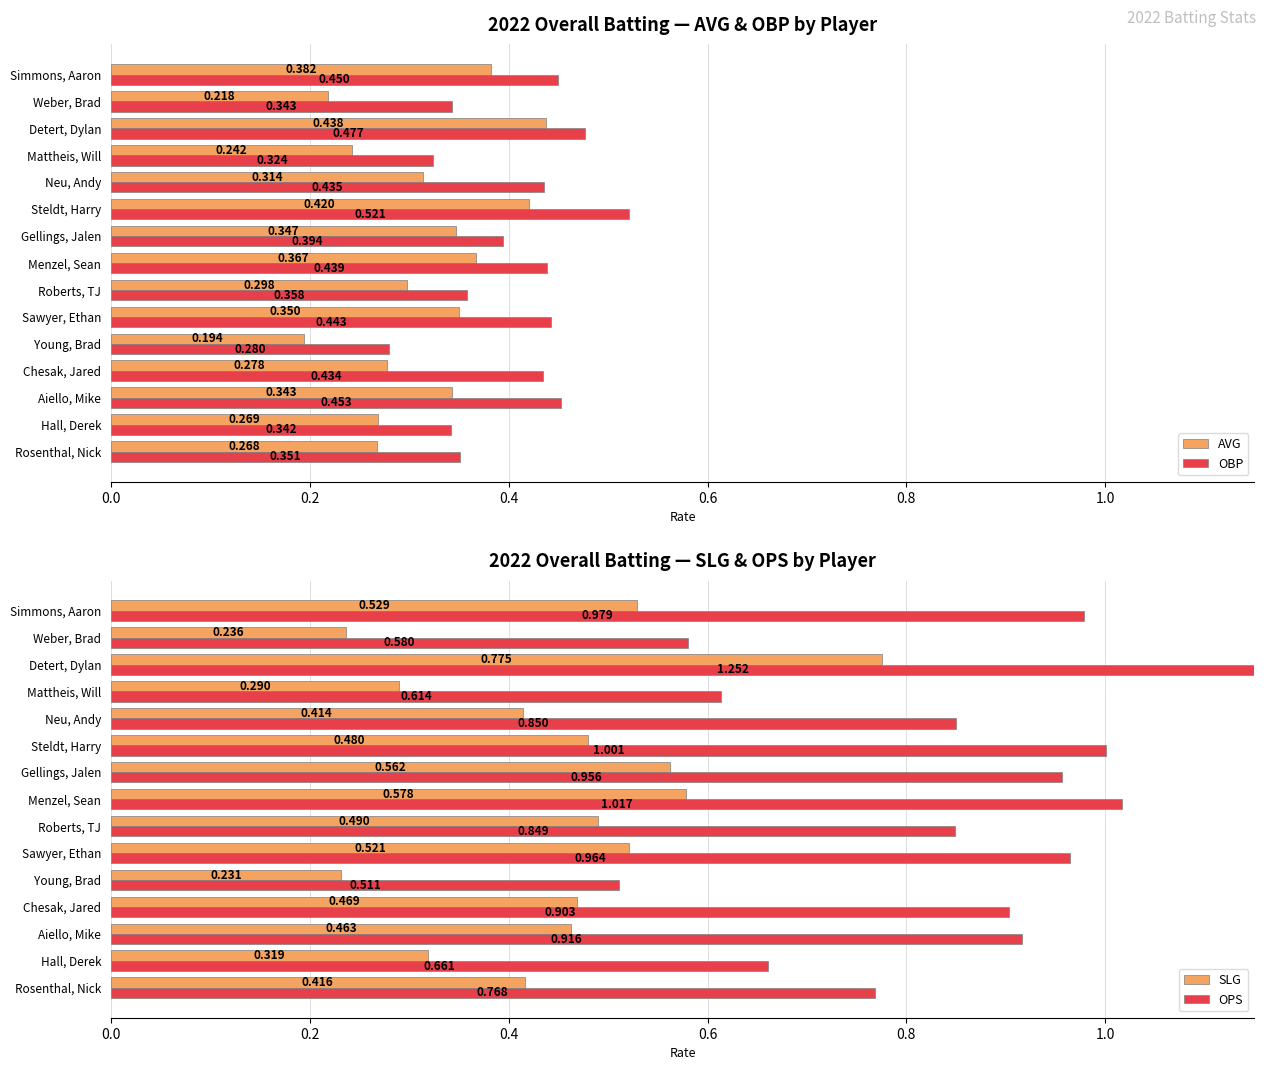

Rank the categories by AVG value from lowest to highest.

Young, Brad, Weber, Brad, Mattheis, Will, Rosenthal, Nick, Hall, Derek, Chesak, Jared, Roberts, TJ, Neu, Andy, Aiello, Mike, Gellings, Jalen, Sawyer, Ethan, Menzel, Sean, Simmons, Aaron, Steldt, Harry, Detert, Dylan